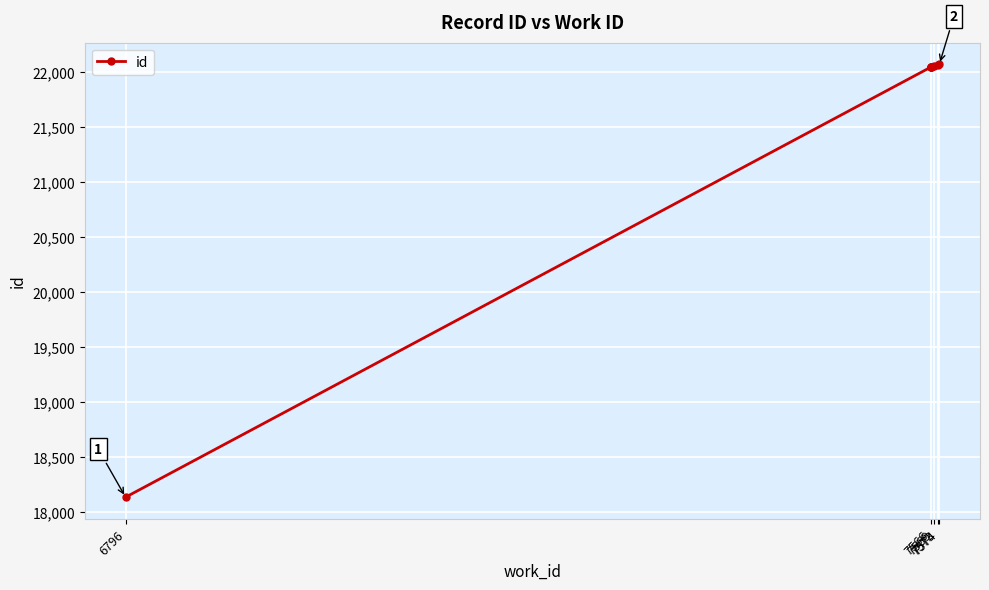

Is it true that the value at 7566 is 4859?

False